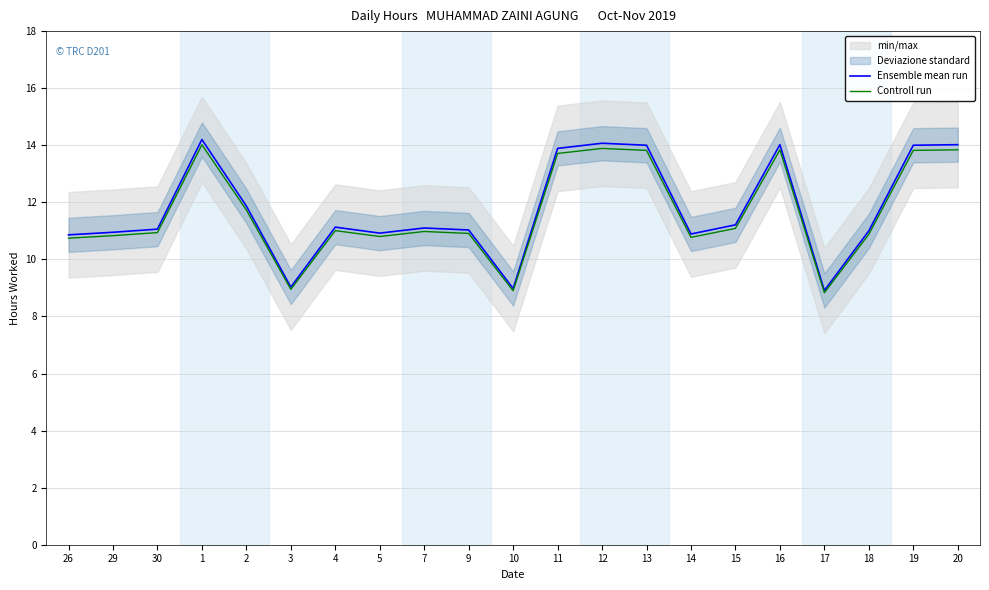

Read the Ensemble mean run value at 26.

10.9